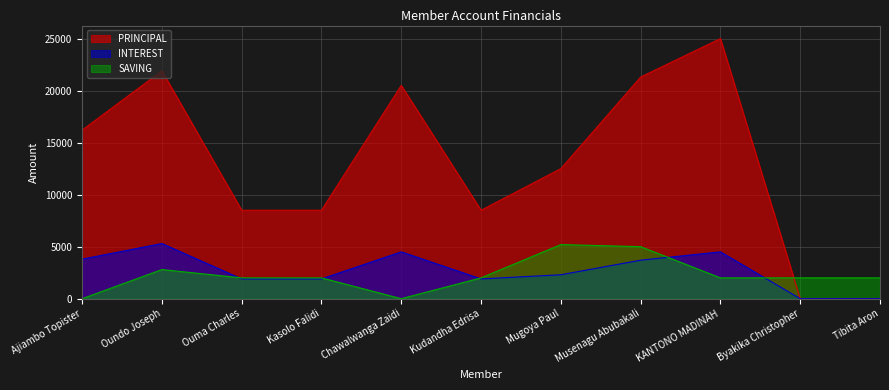

Where is the first local maximum for INTEREST?

Oundo Joseph